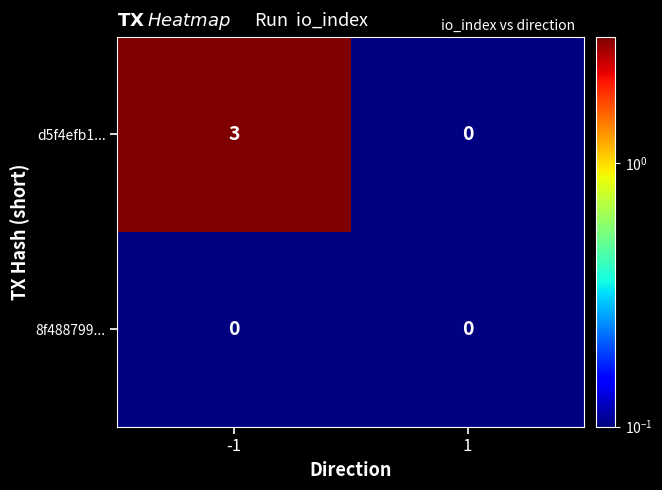

How many categories are shown in the chart?

2